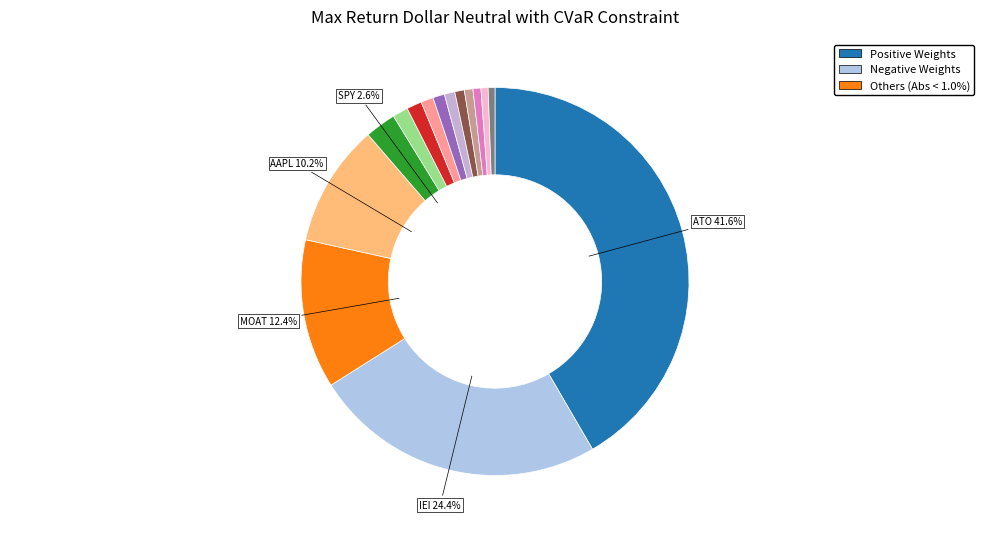

Count the number of slices in the pie.

15